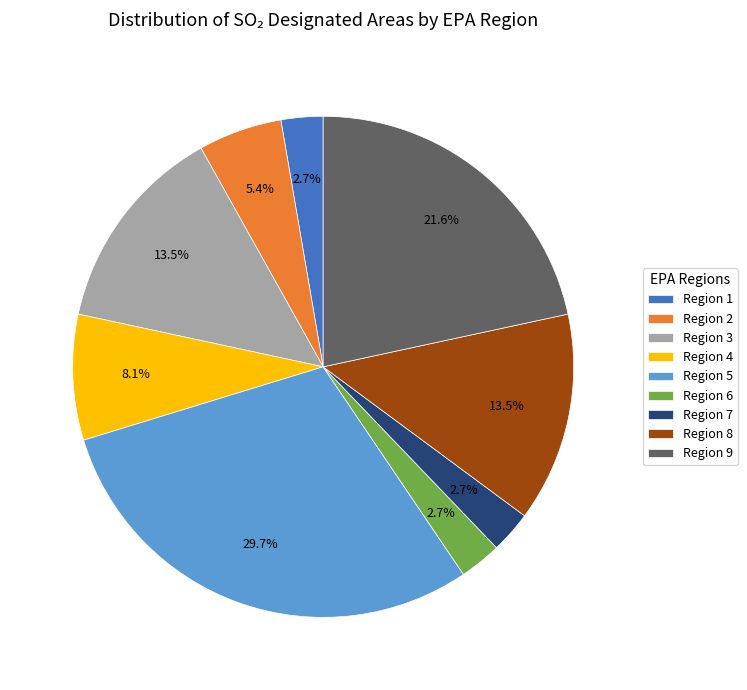

Approximately how many times larger is the value at Region 2 compared to Region 1?

2.0